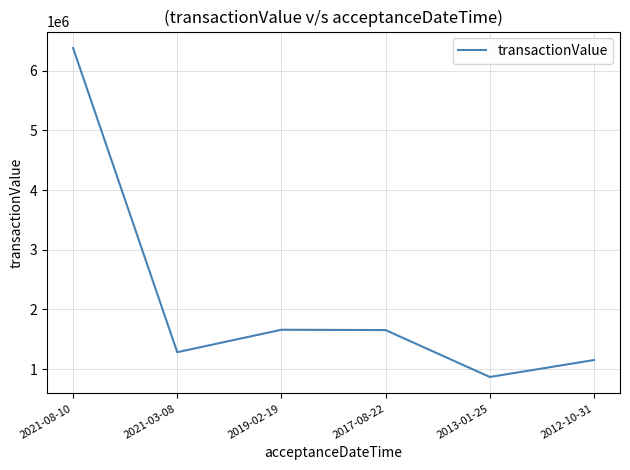

What is the approximate value at 2012-10-31?

1151239